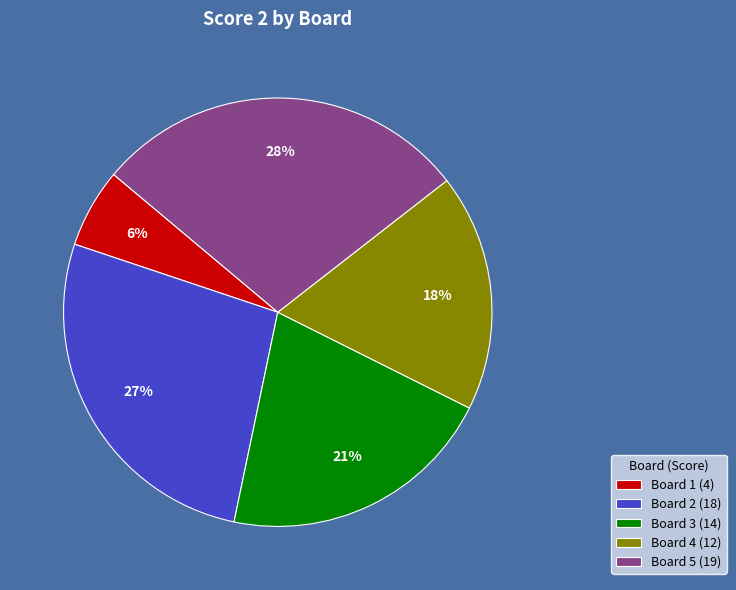

Do Board 3 (14) and Board 5 (19) together represent more than half of the pie?

No